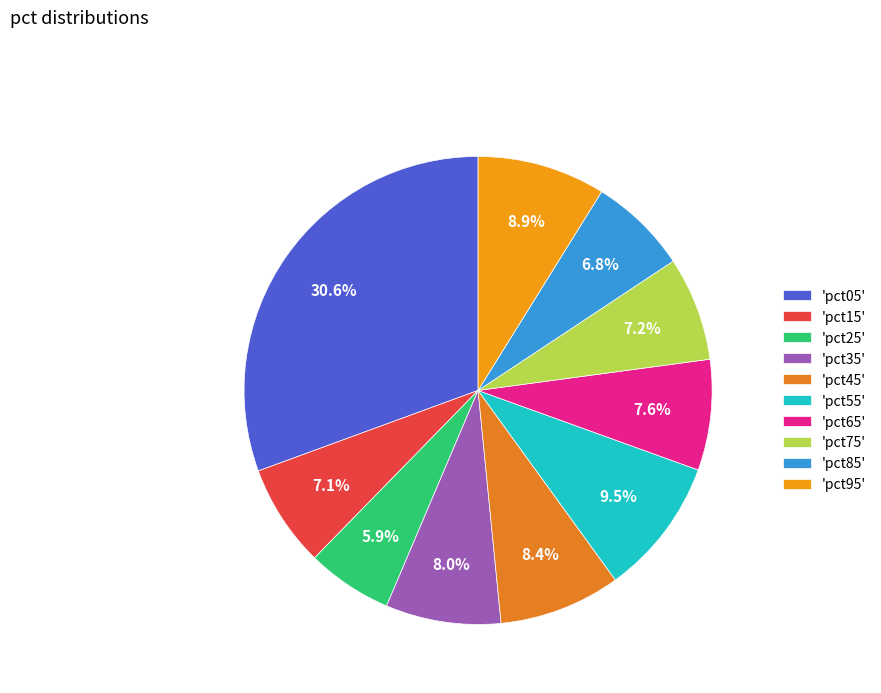

How many segments does this pie chart have?

10